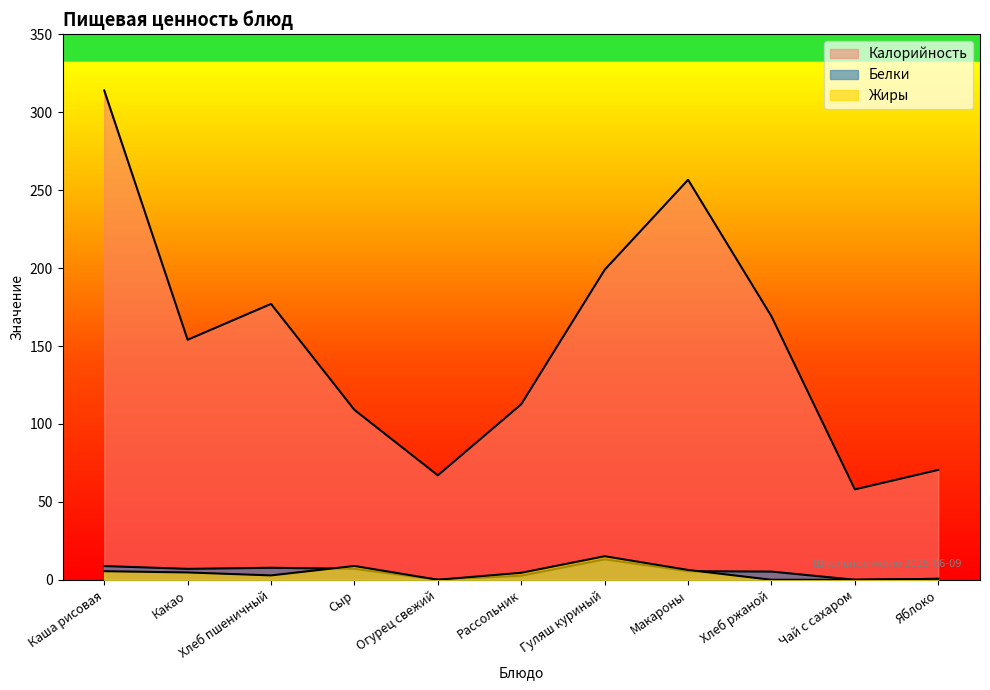

True or false: Белки has more than 0 points higher than both neighbors.

True